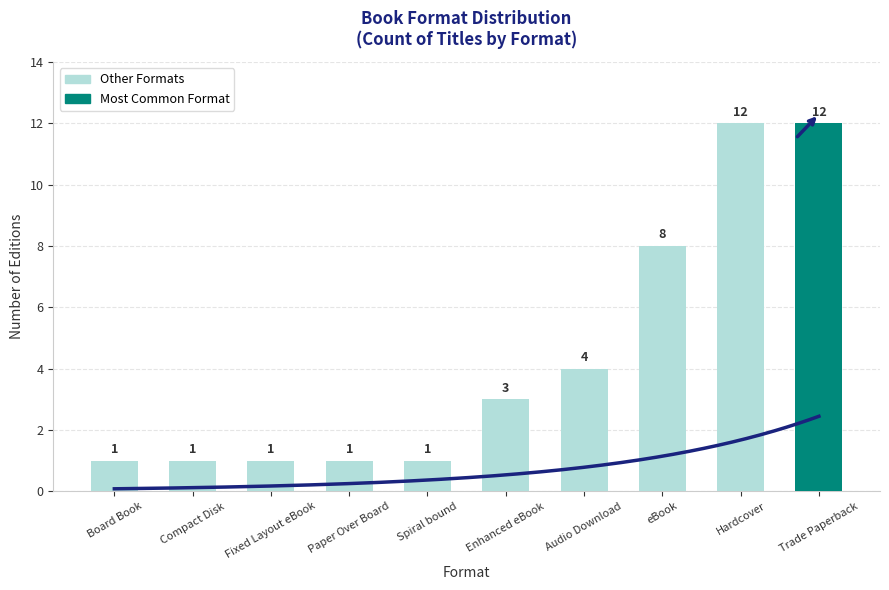

Where is the data nearest to the value 6?

Audio Download